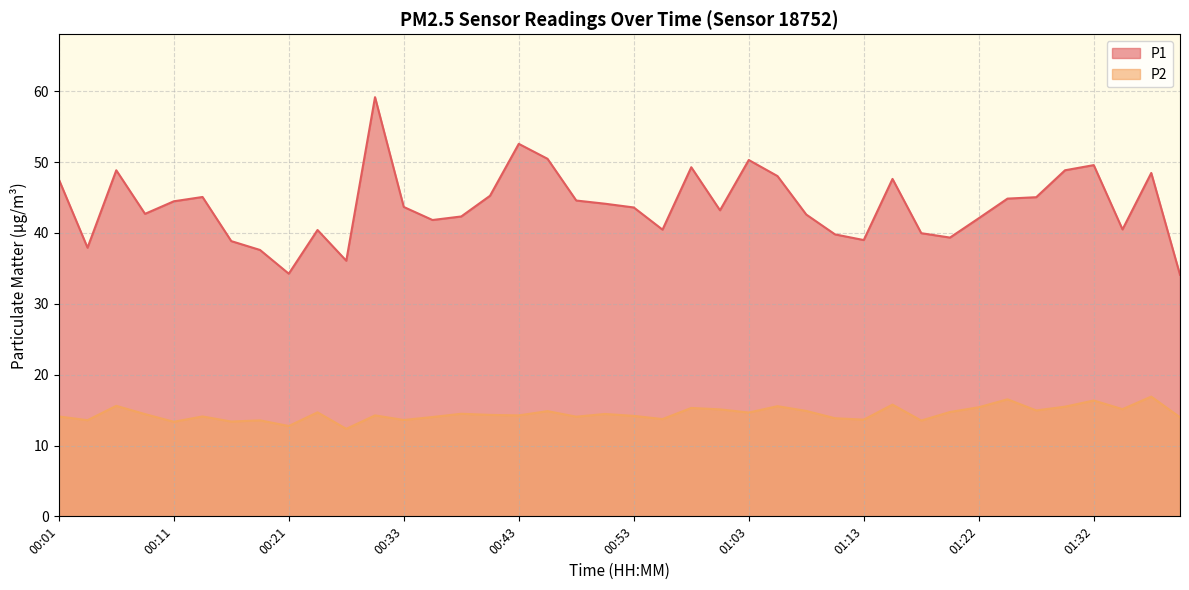

What is the average value of the P1 series?

43.9